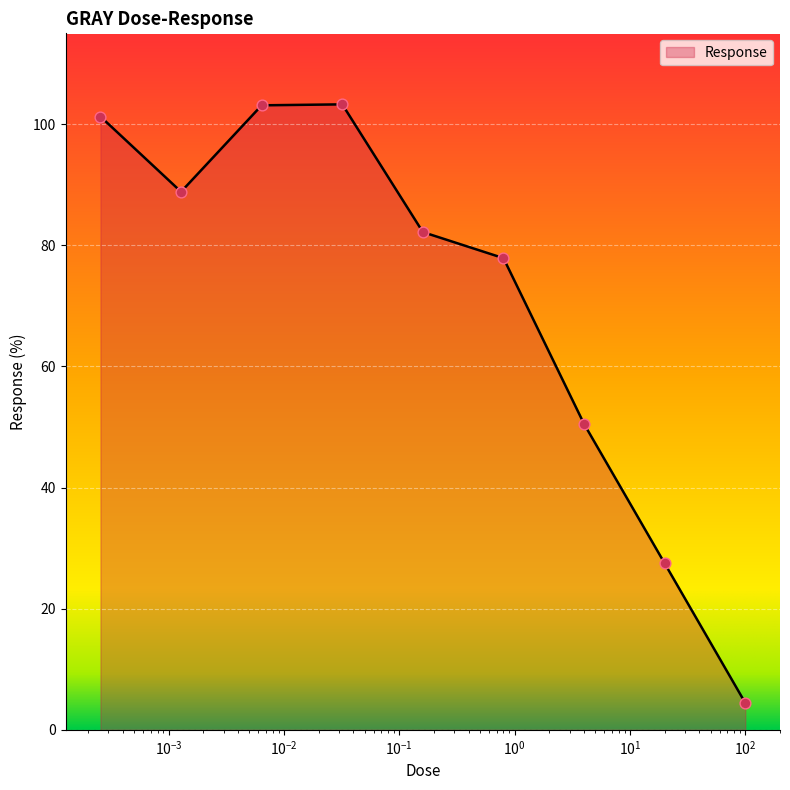

What is the difference between the maximum and minimum values?

98.8